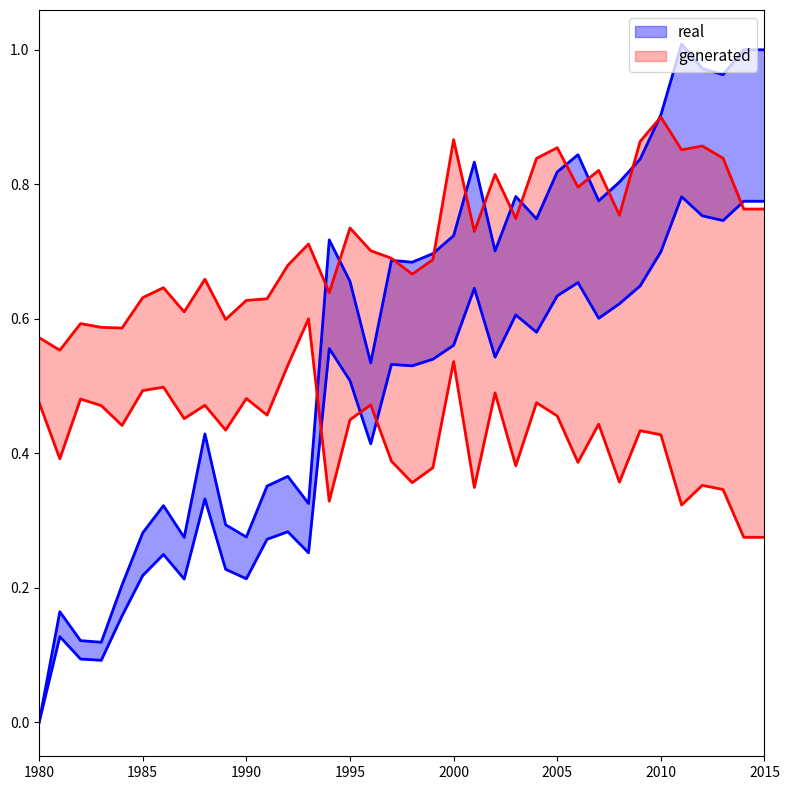

How many interior local peaks does the WA ETOPFA Rate series have?

10